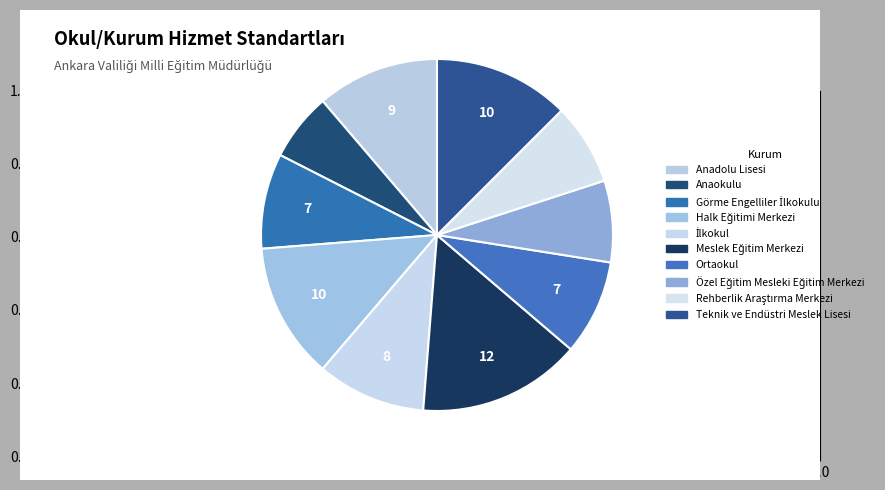

Does Meslek Eğitim Merkezi represent more than half of the total?

No